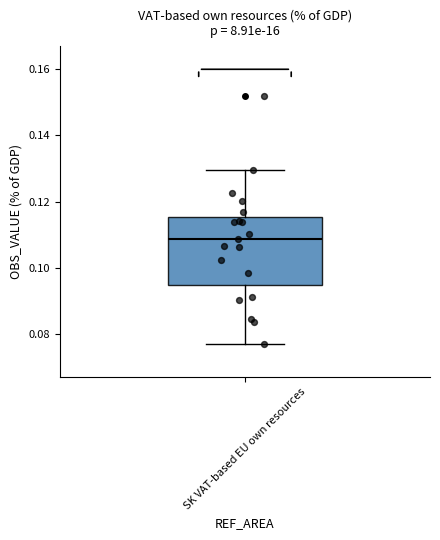

Transcribe this box plot: give where the median line is, the range the box spans, and where the two whiskers end, as read against the y-axis. The values are not printed on the chart, so give them approximately, as read against the axis.

median 0.108, box 0.094 to 0.116, whiskers 0.078 to 0.130